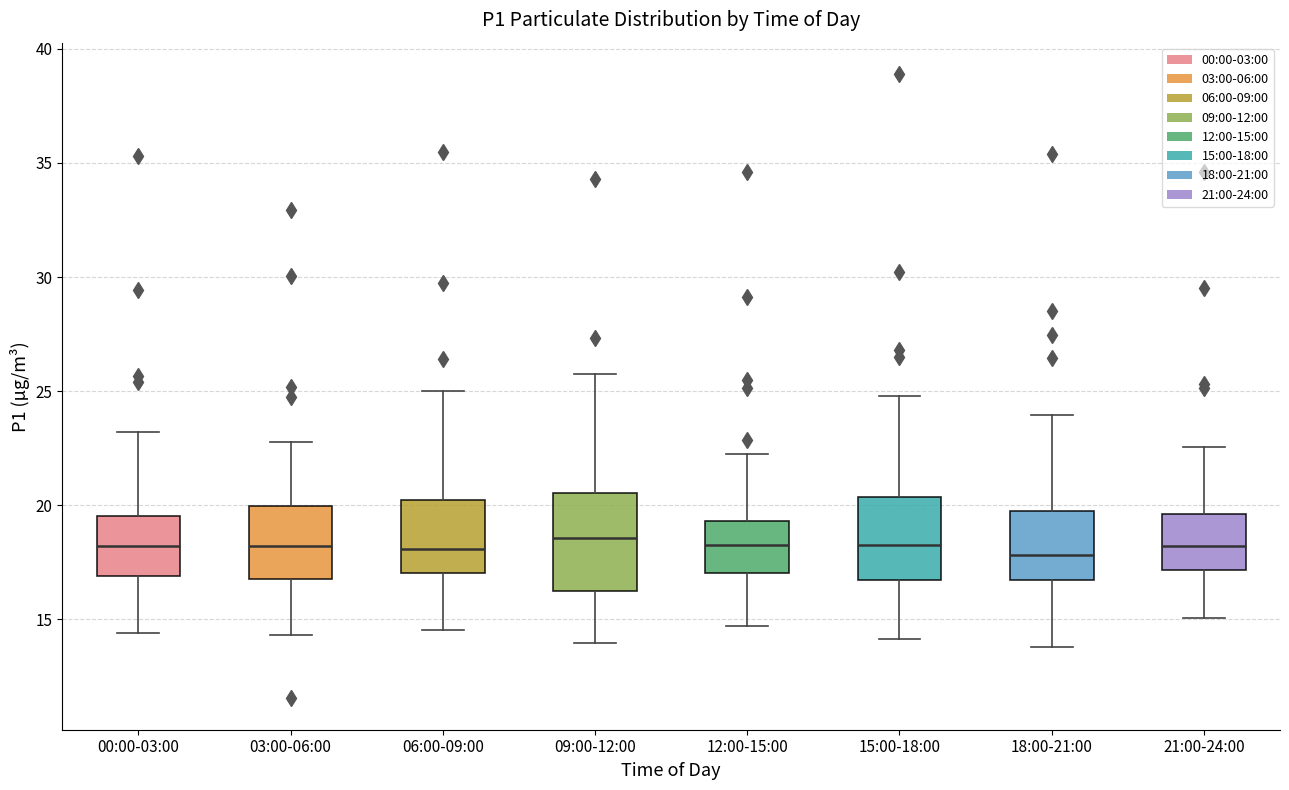

Which box is the tallest, from its lower edge to its upper edge?

09:00-12:00